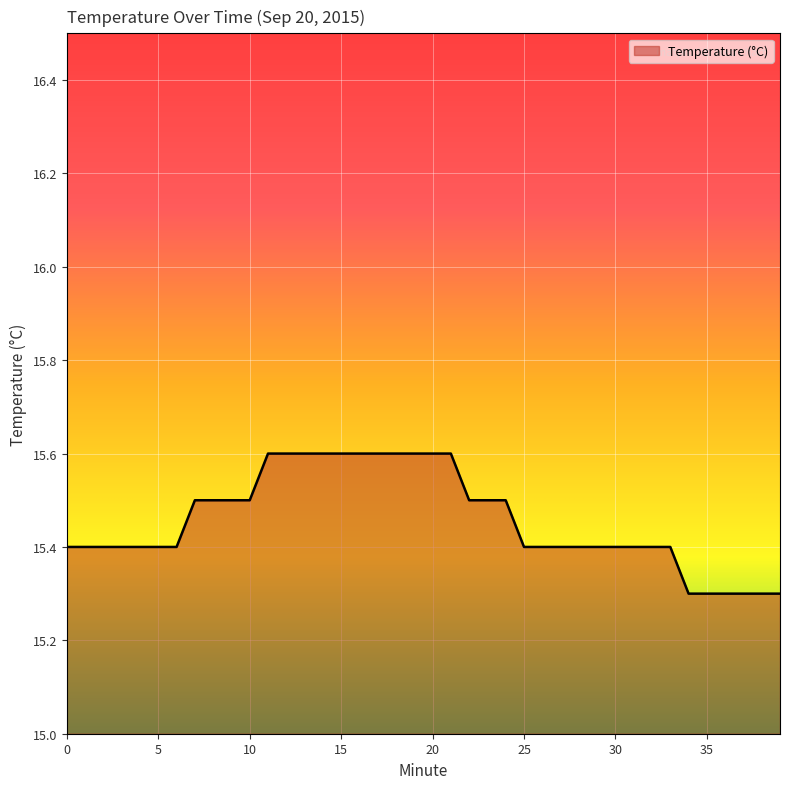

Does the chart display data point markers on the line(s)?

No